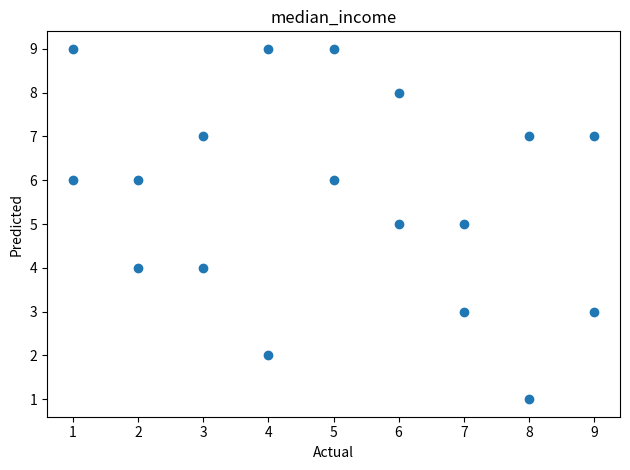

What is the range of Y values (max minus min)?

8